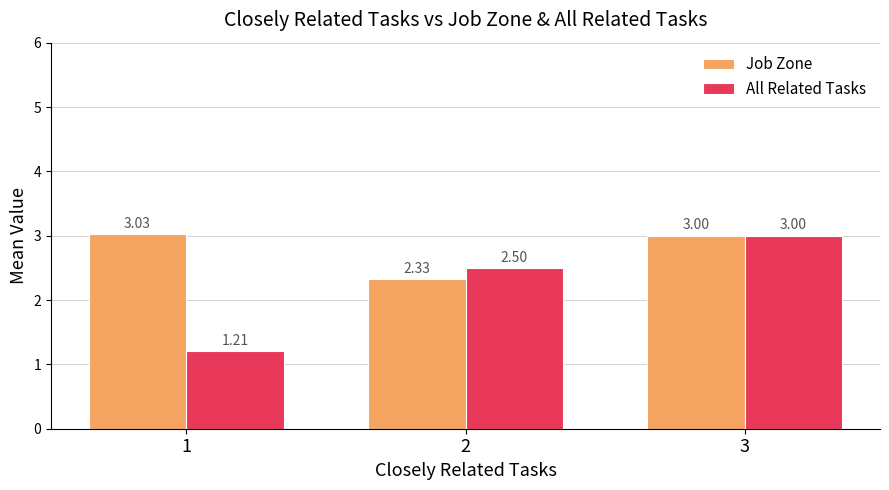

Read the Job Zone value at 1.

3.0